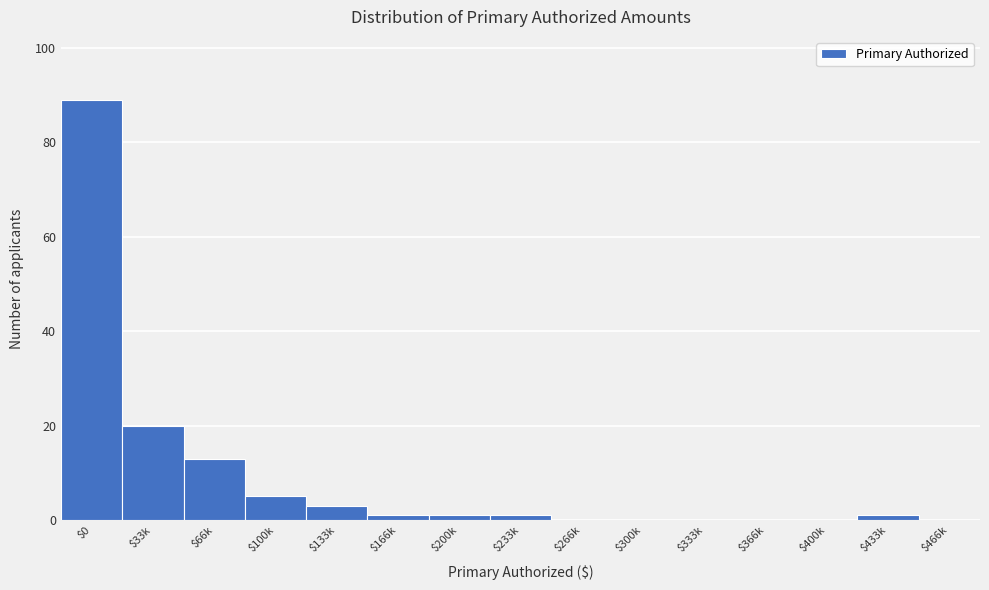

The chart shows a value of 89 at $0. True or false?

True